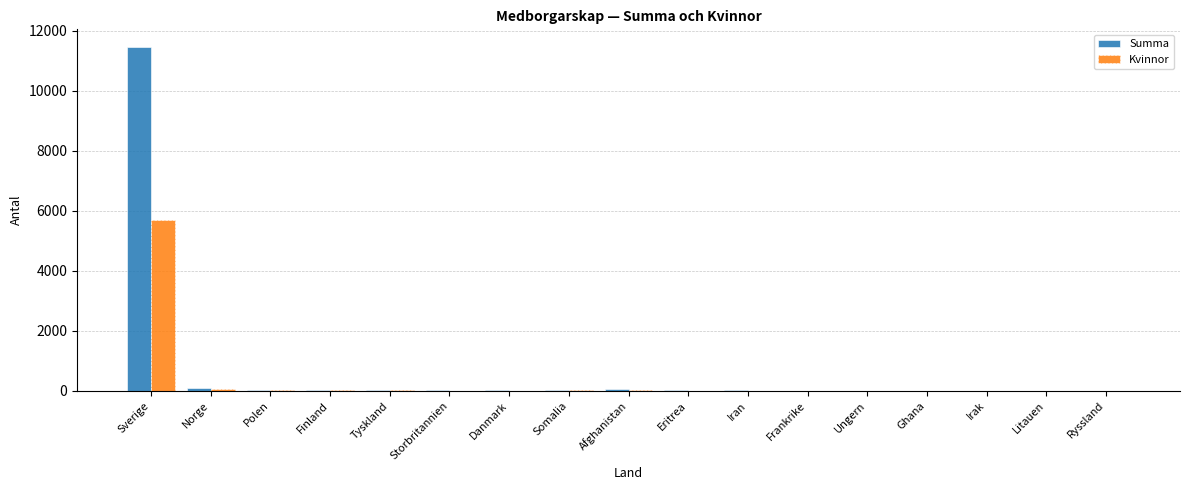

At which category is the sum across all series the highest?

Sverige